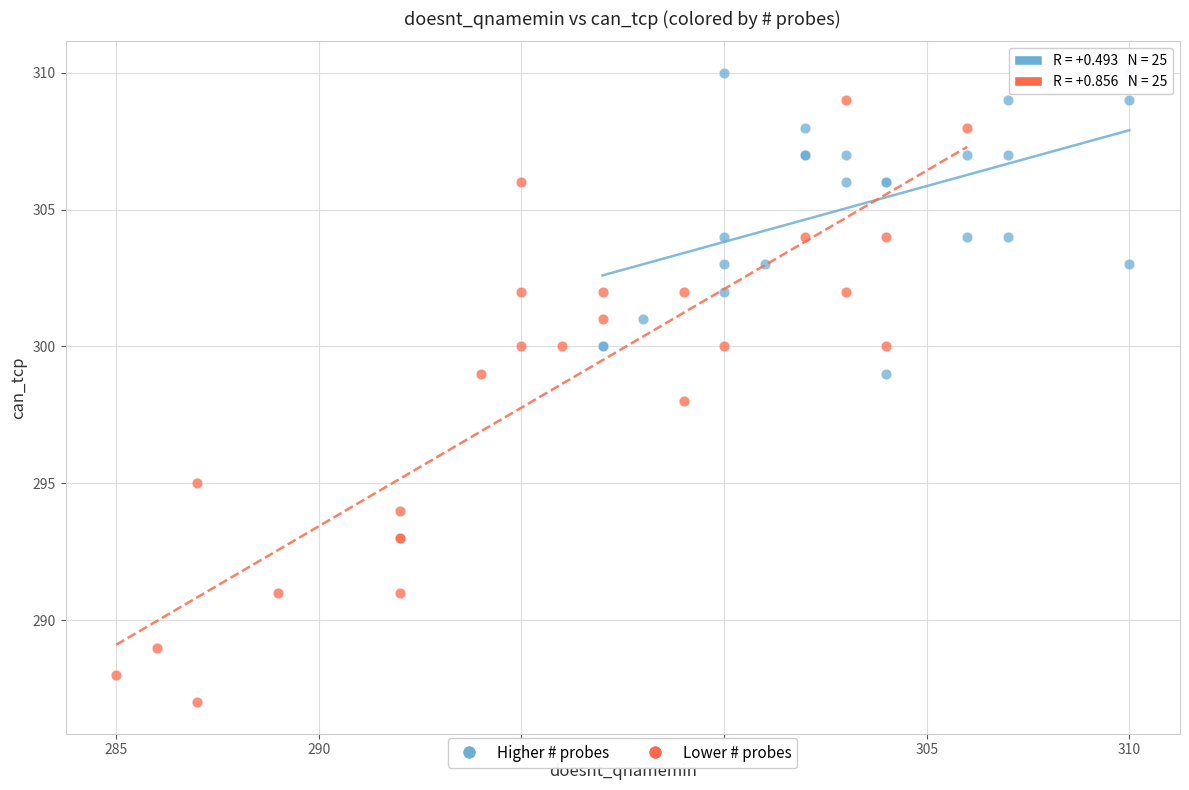

Which series reaches the minimum Y coordinate?

Lower # probes